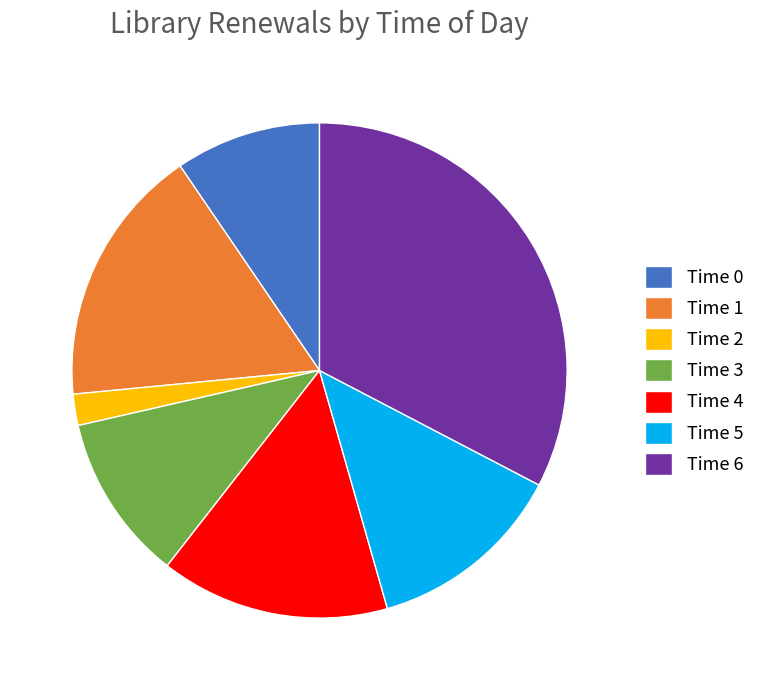

Between Time 1 and Time 6, which is larger?

Time 6